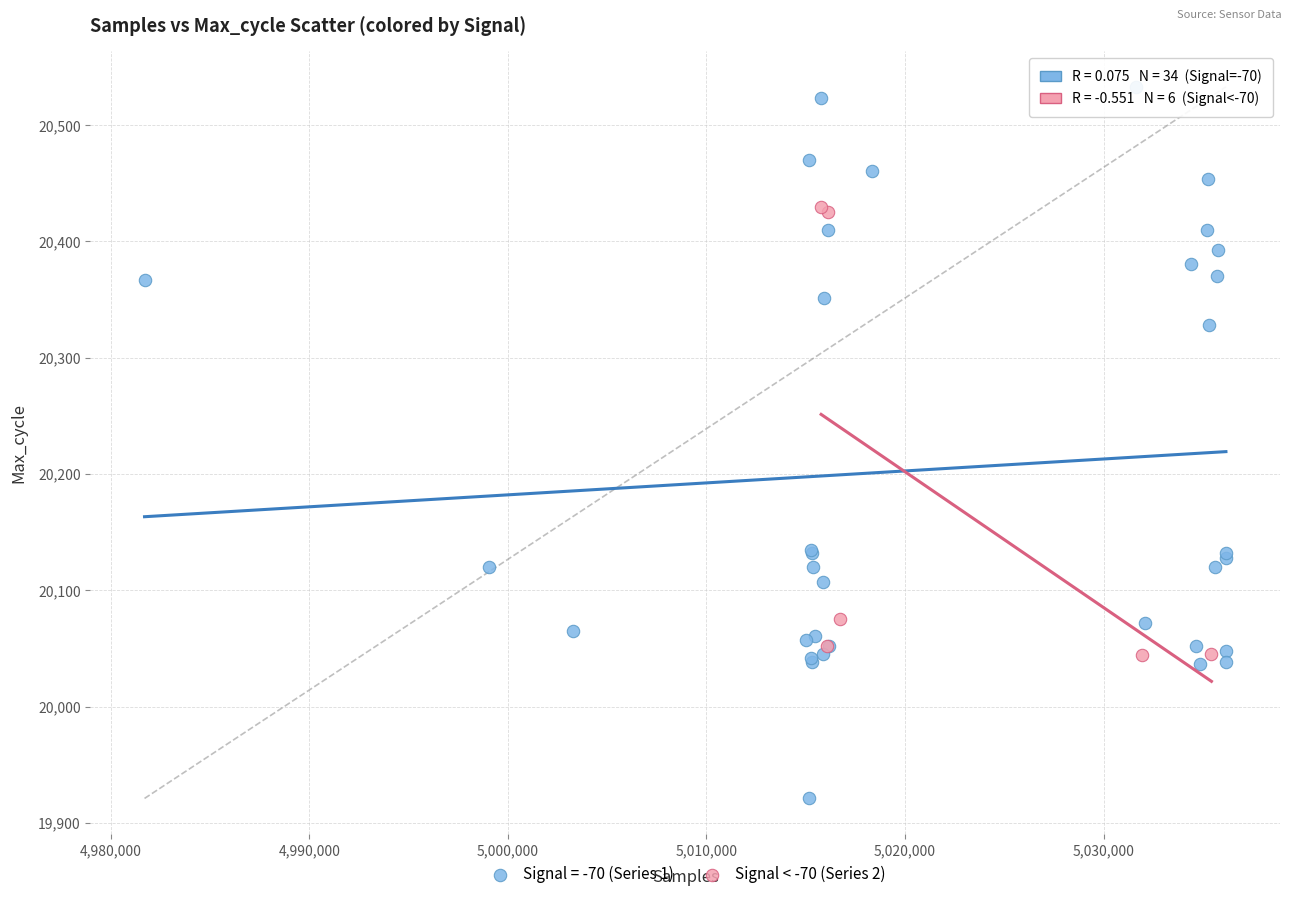

Which series has the largest Y range (max minus min)?

Signal = -70 (Series 1)